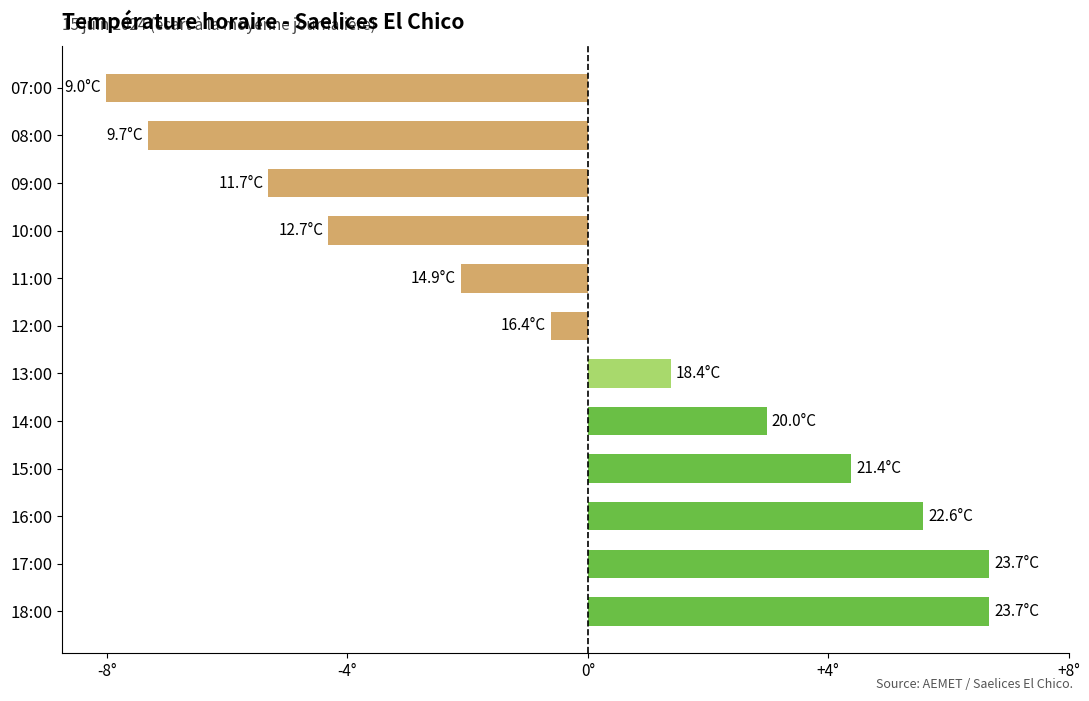

Does the chart contain any negative values?

Yes